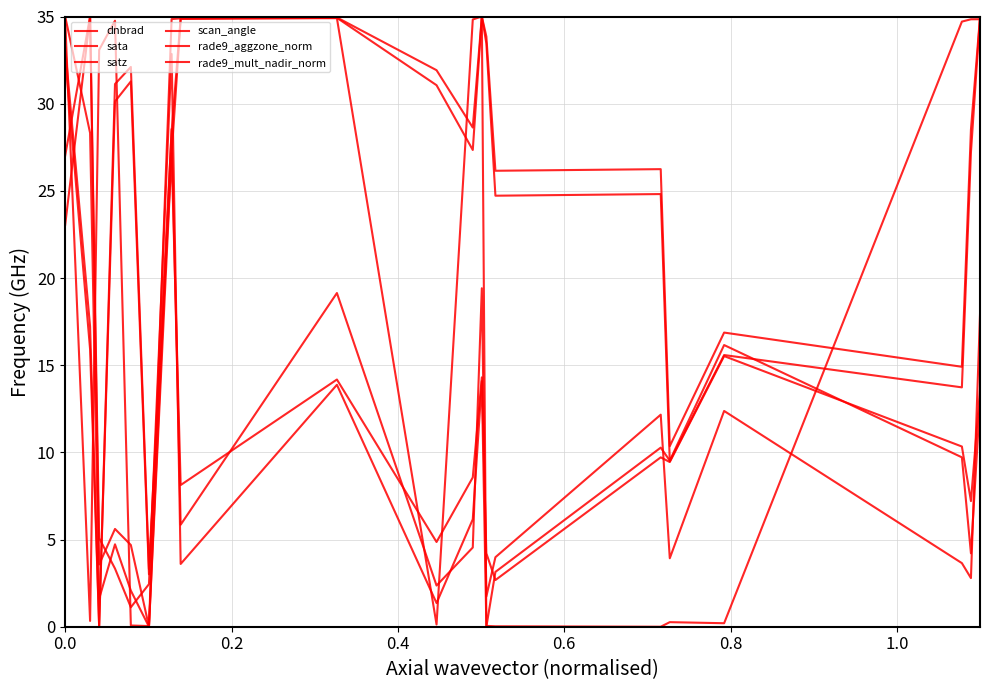

How many lines are shown in the chart?

6